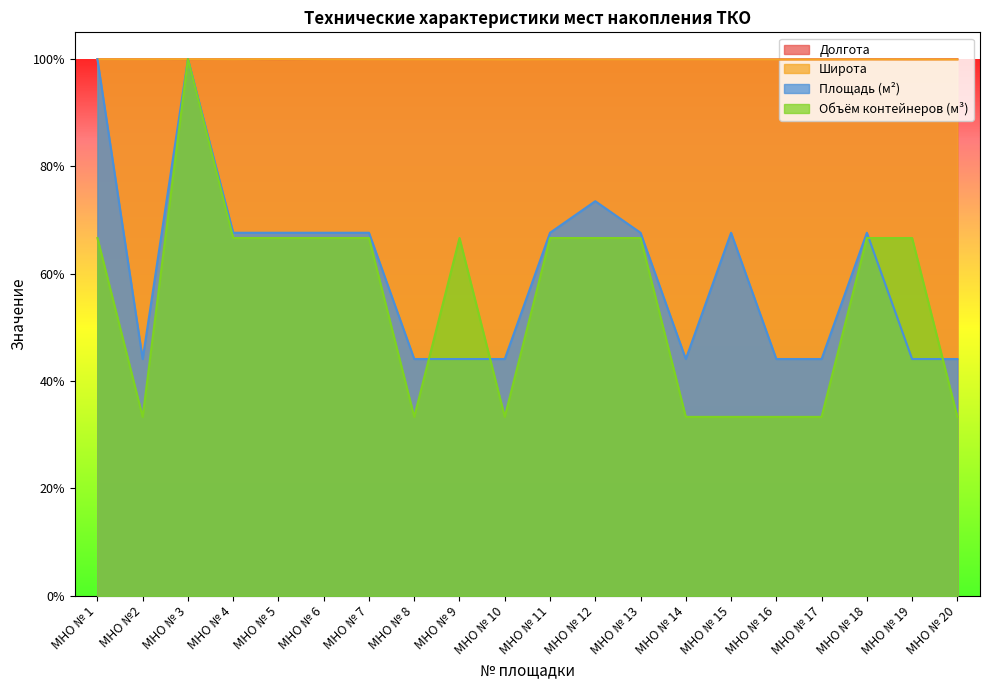

How many values in the Площадь (м²) series are below 67?

9